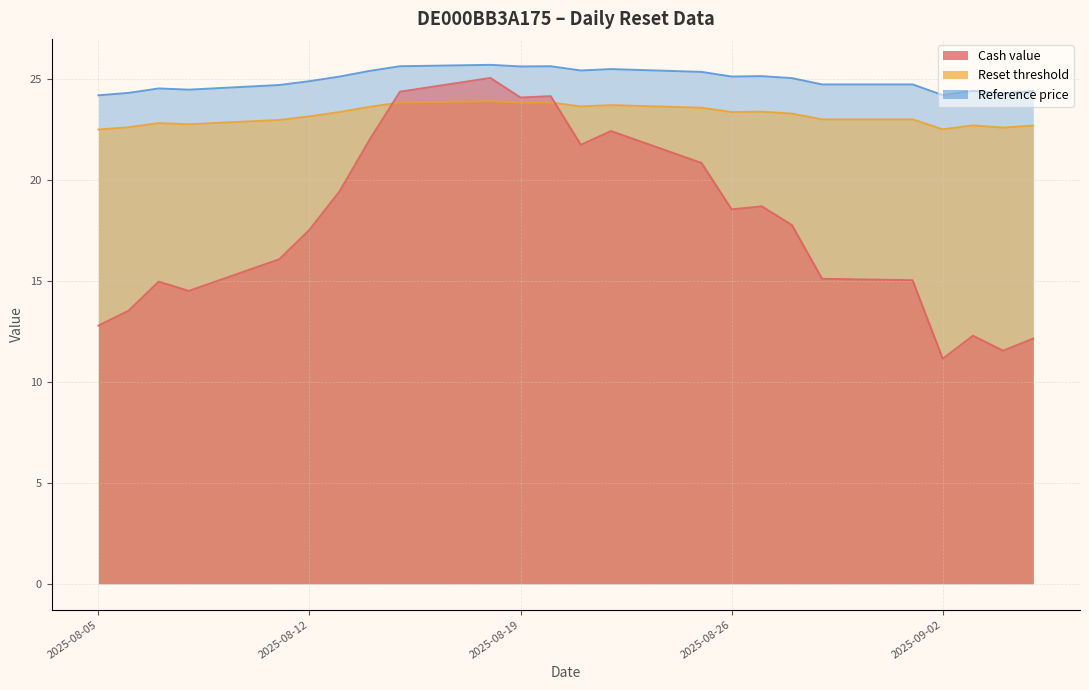

At which label does Reference price first exceed 25?

2025-08-13